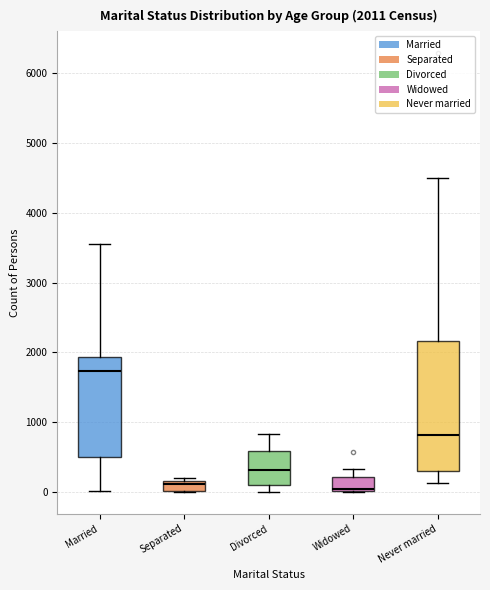

Which box is the tallest, from its lower edge to its upper edge?

Never married